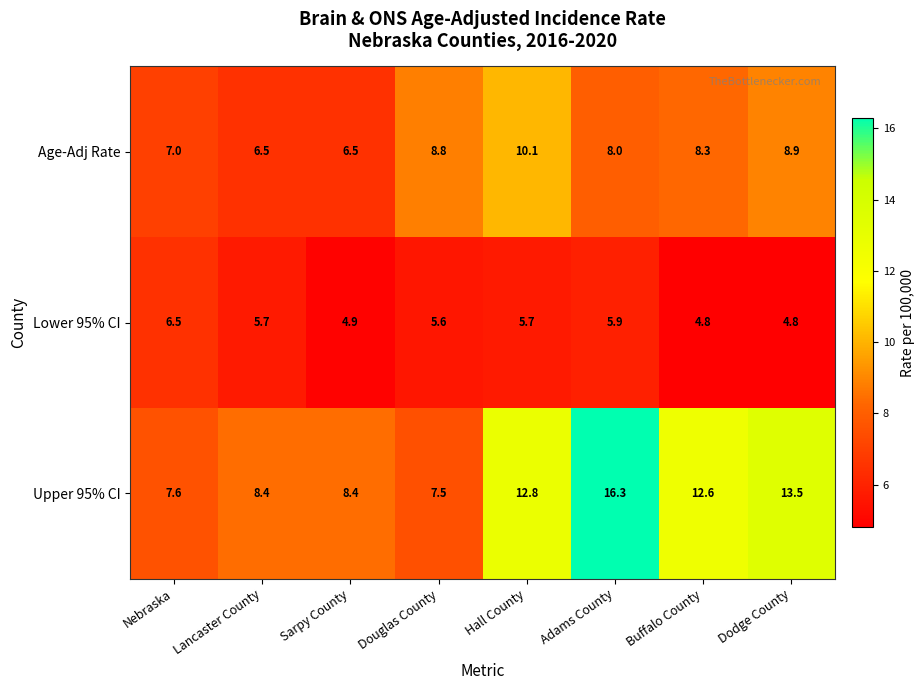

Reading left to right, transcribe all the data shown in this chart.

Age-Adj Rate: 7.0	6.5	6.5	8.8	10.1	8.0	8.3	8.9
Lower 95% CI: 6.5	5.7	4.9	5.6	5.7	5.9	4.8	4.8
Upper 95% CI: 7.6	8.4	8.4	7.5	12.8	16.3	12.6	13.5